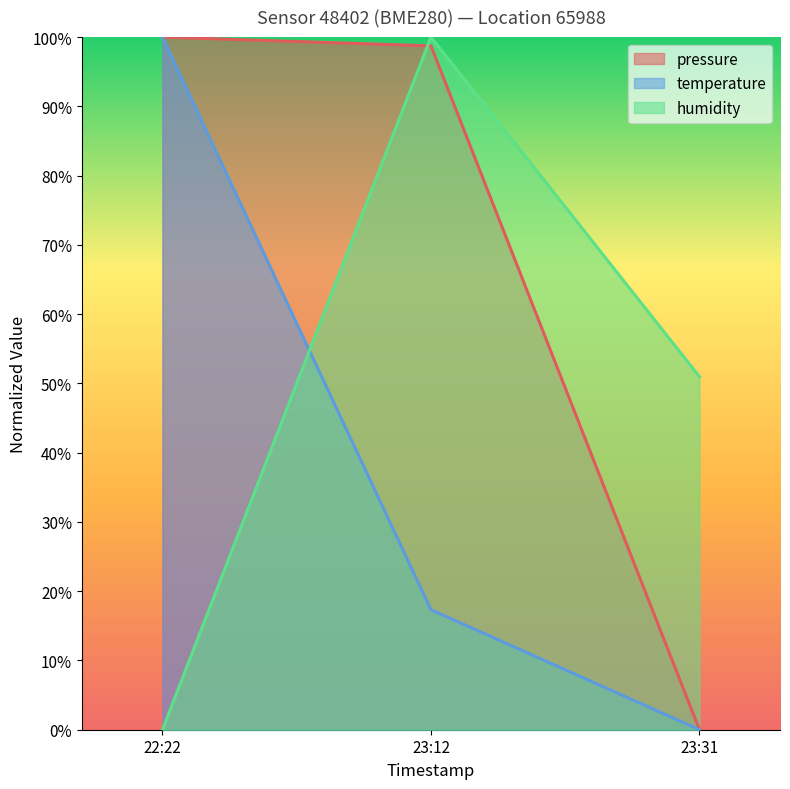

What is the total value across all series at 22:22?

200.0